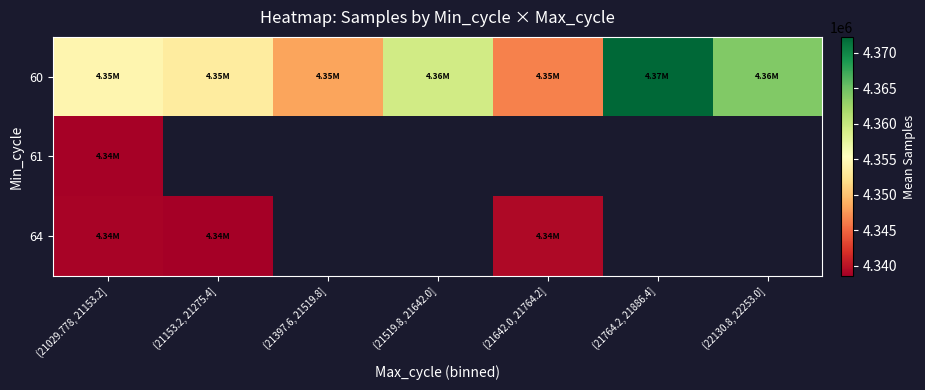

At which label does 60 first exceed 4354437?

(21029.778, 21153.2]